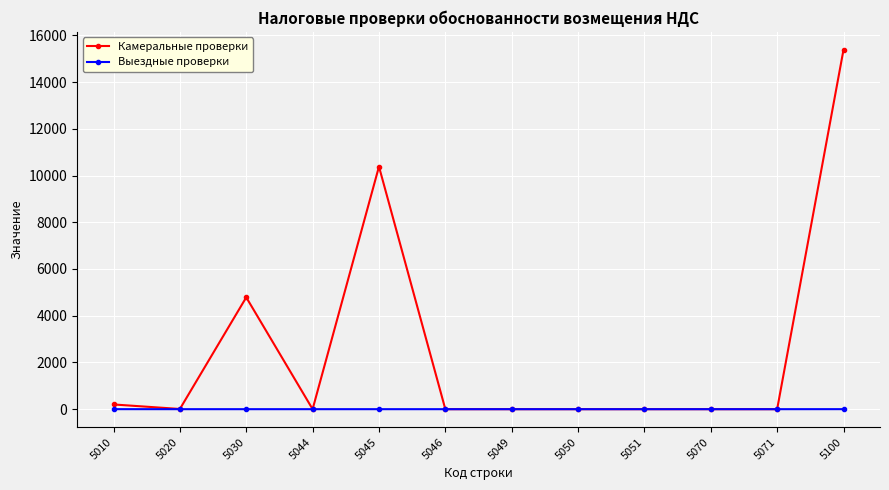

Is it true that Выездные проверки equals 0 at 5045?

True